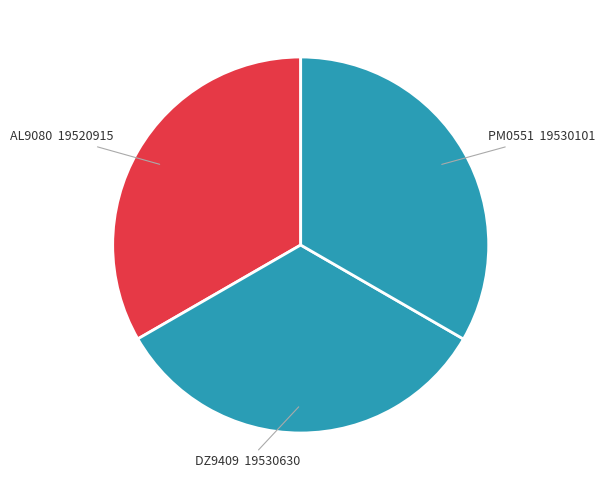

Do AL9080 and PM0551 together represent more than half of the pie?

Yes